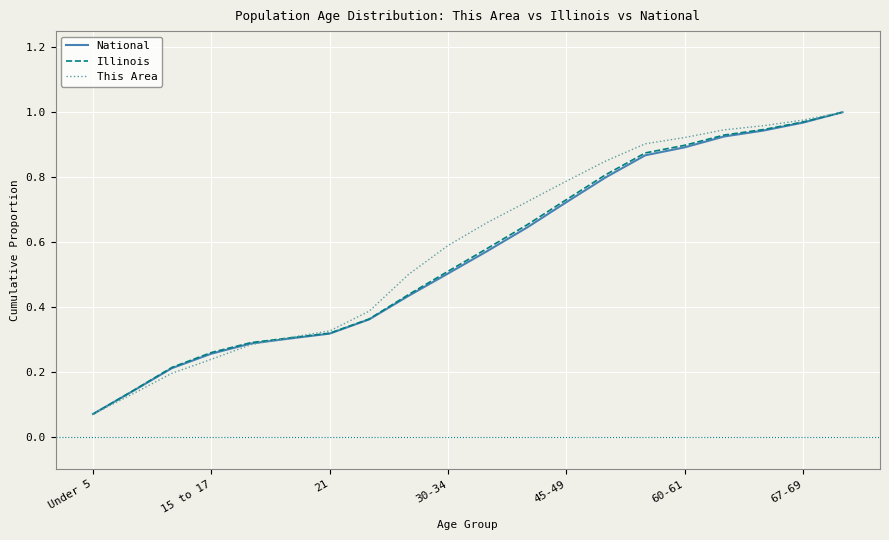

Which series has the widest spread of values?

This Area